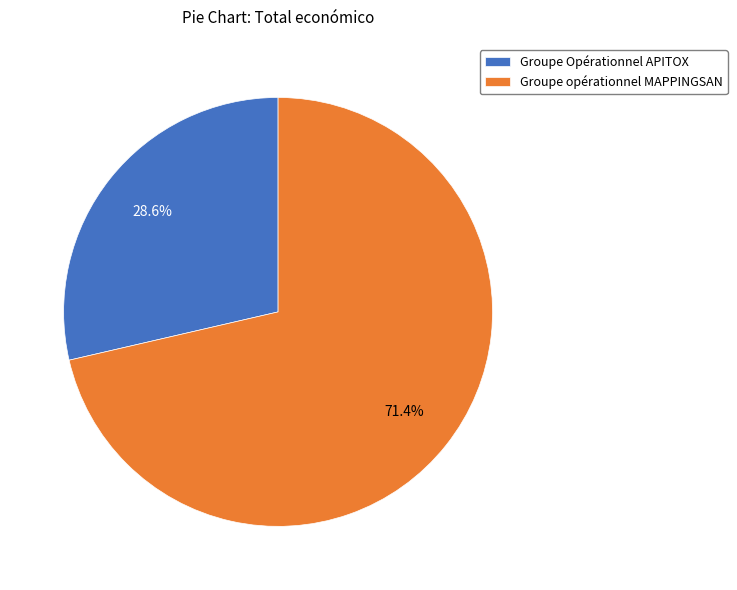

Is there any slice that represents more than half of the pie?

Yes